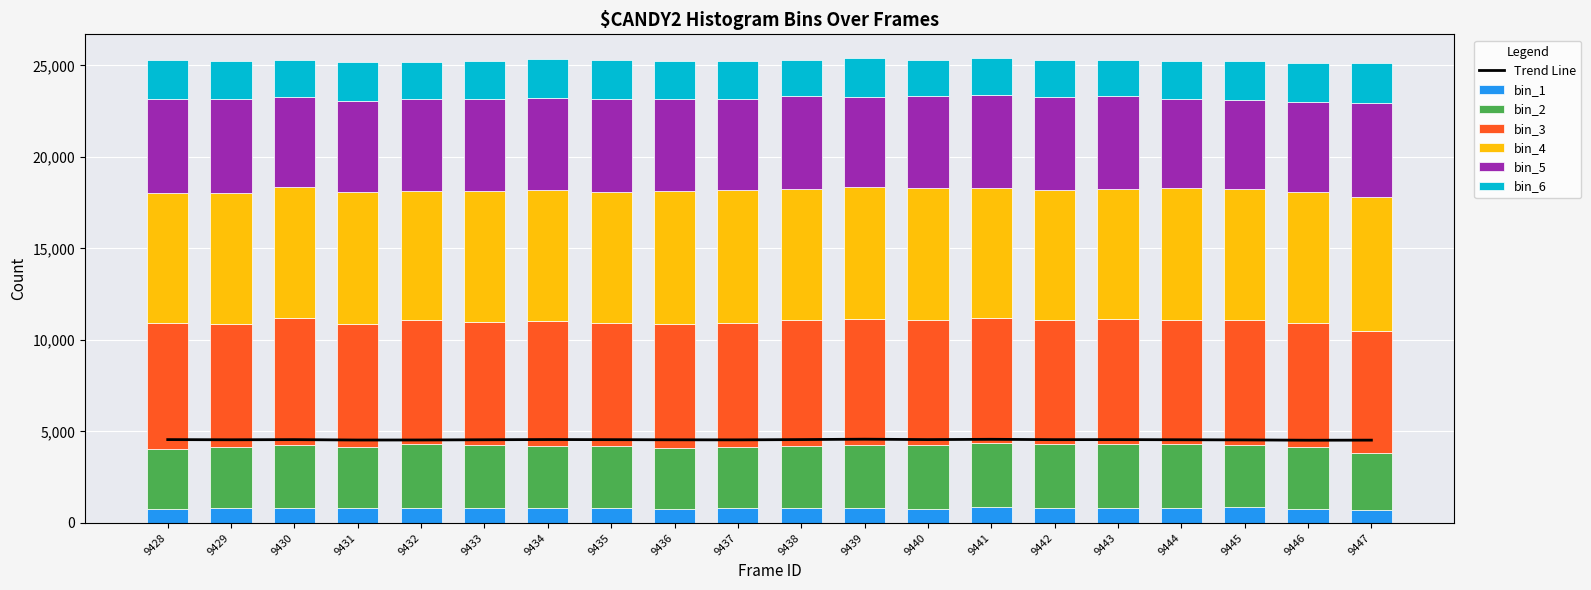

What is the maximum value for bin_3?

6916